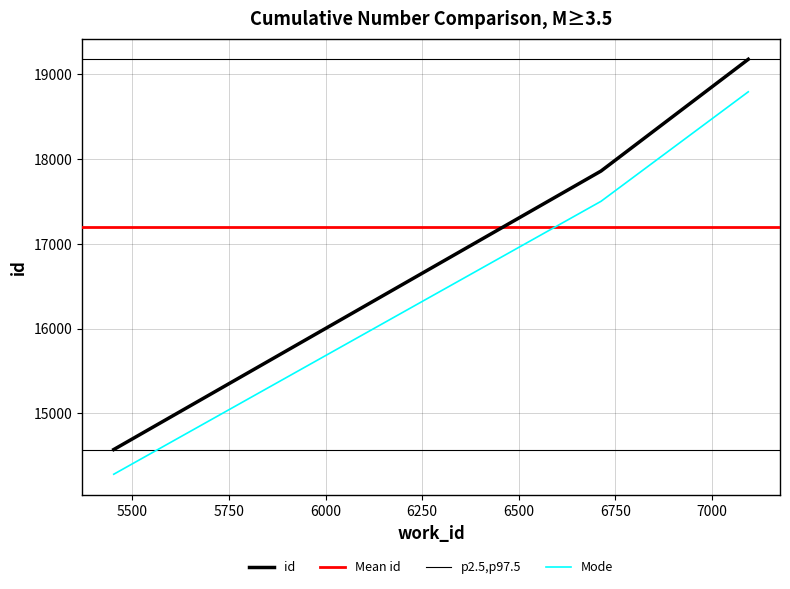

What is the difference between the second highest and minimum values?

3286